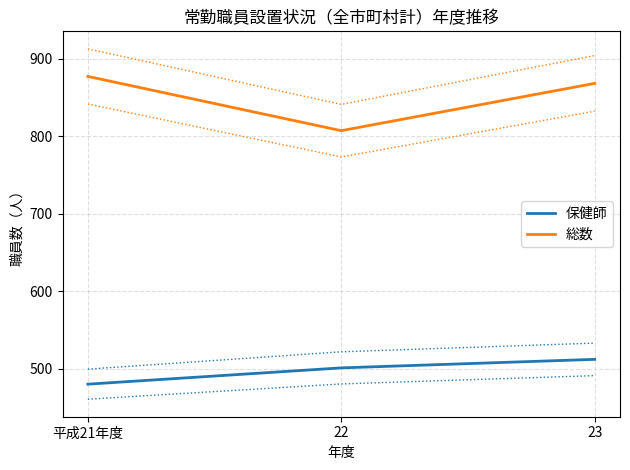

What is the value of the 総数 point at the 3rd from the left?

868